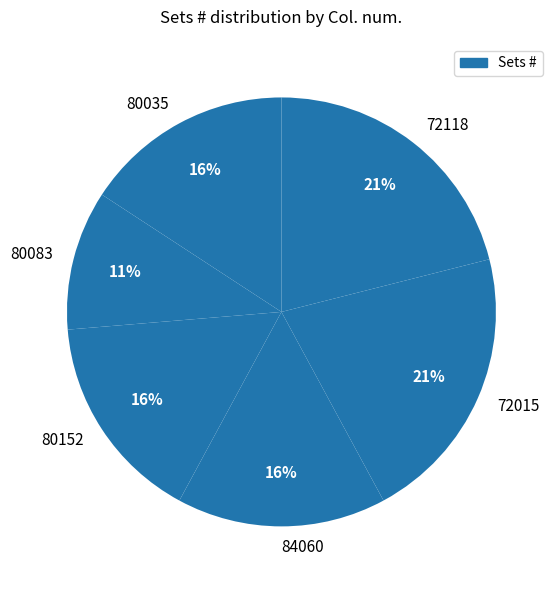

Do 80083 and 72118 together represent more than half of the pie?

No